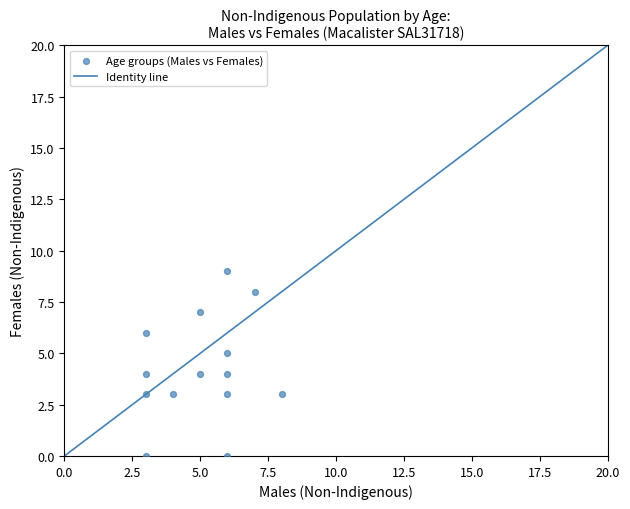

What is the range of X values (max minus min)?

5